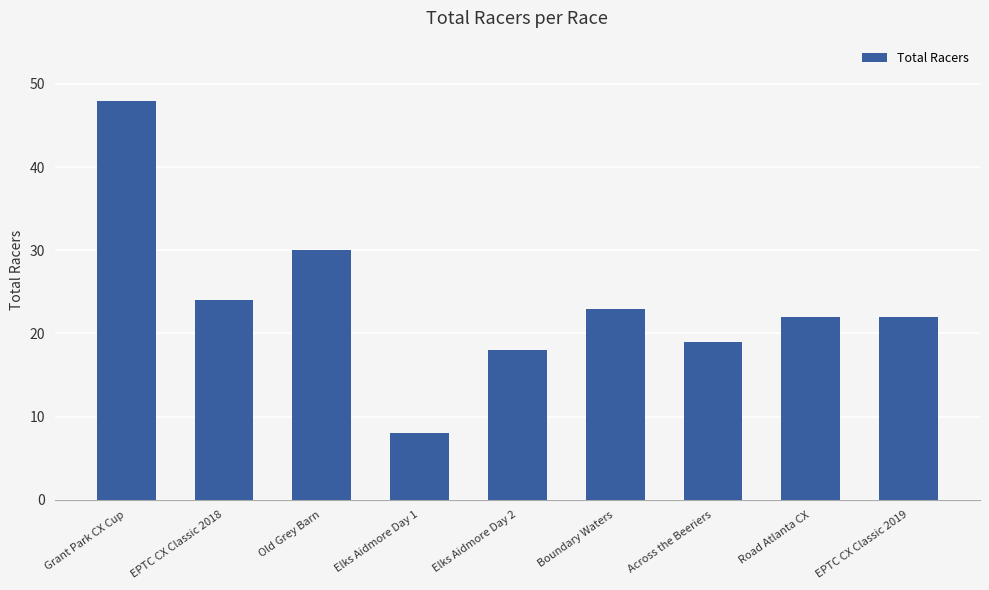

What is the sum of all values?

214